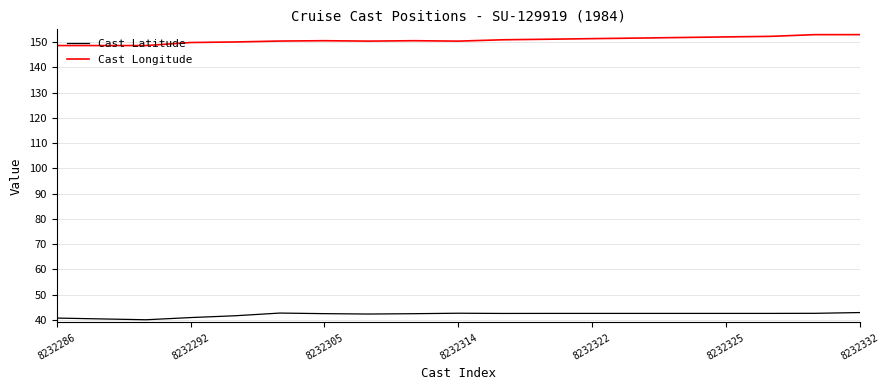

True or false: Cast Latitude and Cast Longitude intersect in this chart.

False